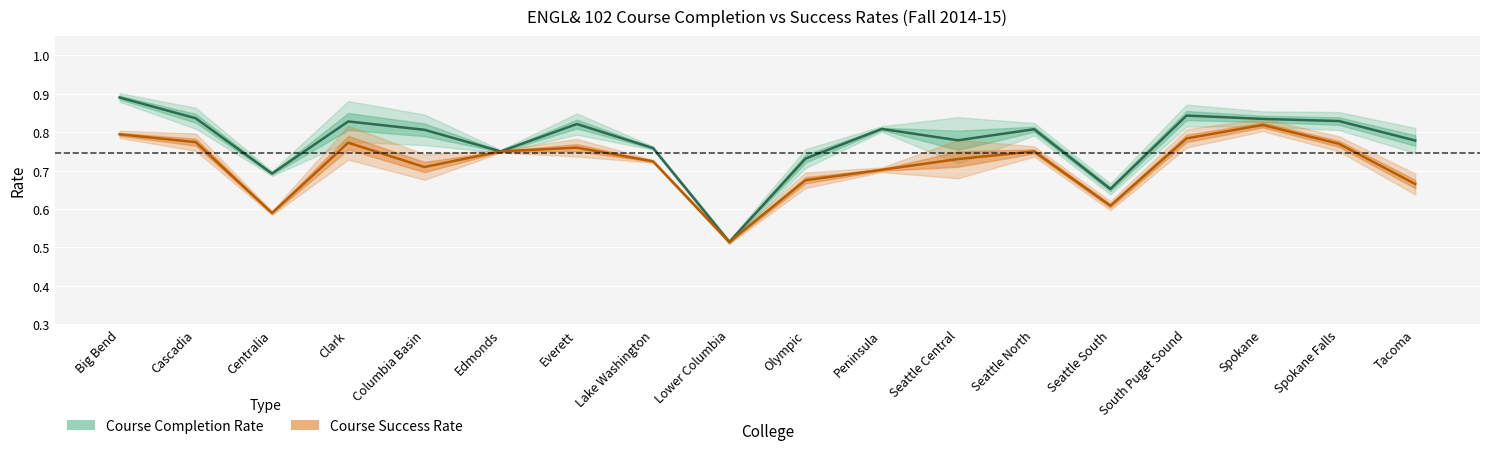

True or false: Course Completion Rate has more than 1 points higher than both neighbors.

True